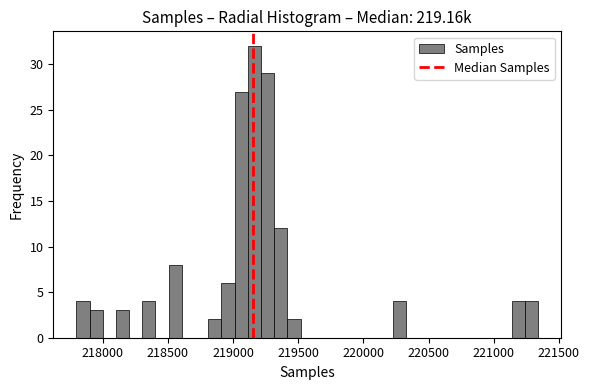

Around what value on the x-axis is the tallest bar? Give the approximate position of its centre, as read against the axis.

219150